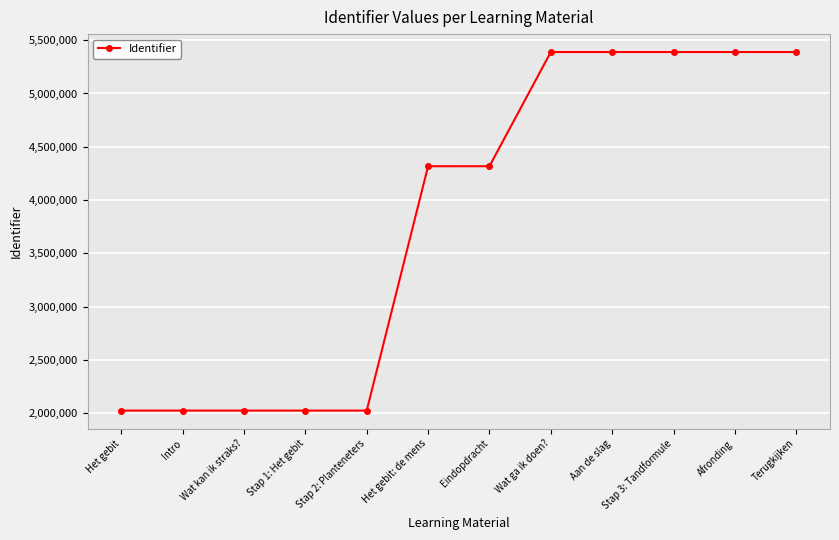

How many data points are less than 4317239?

6